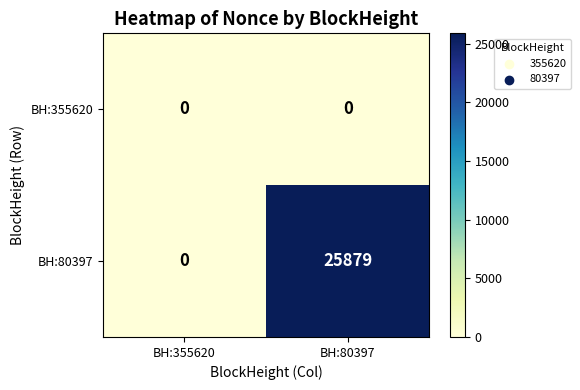

Which label corresponds to the largest value in the chart?

BH:80397